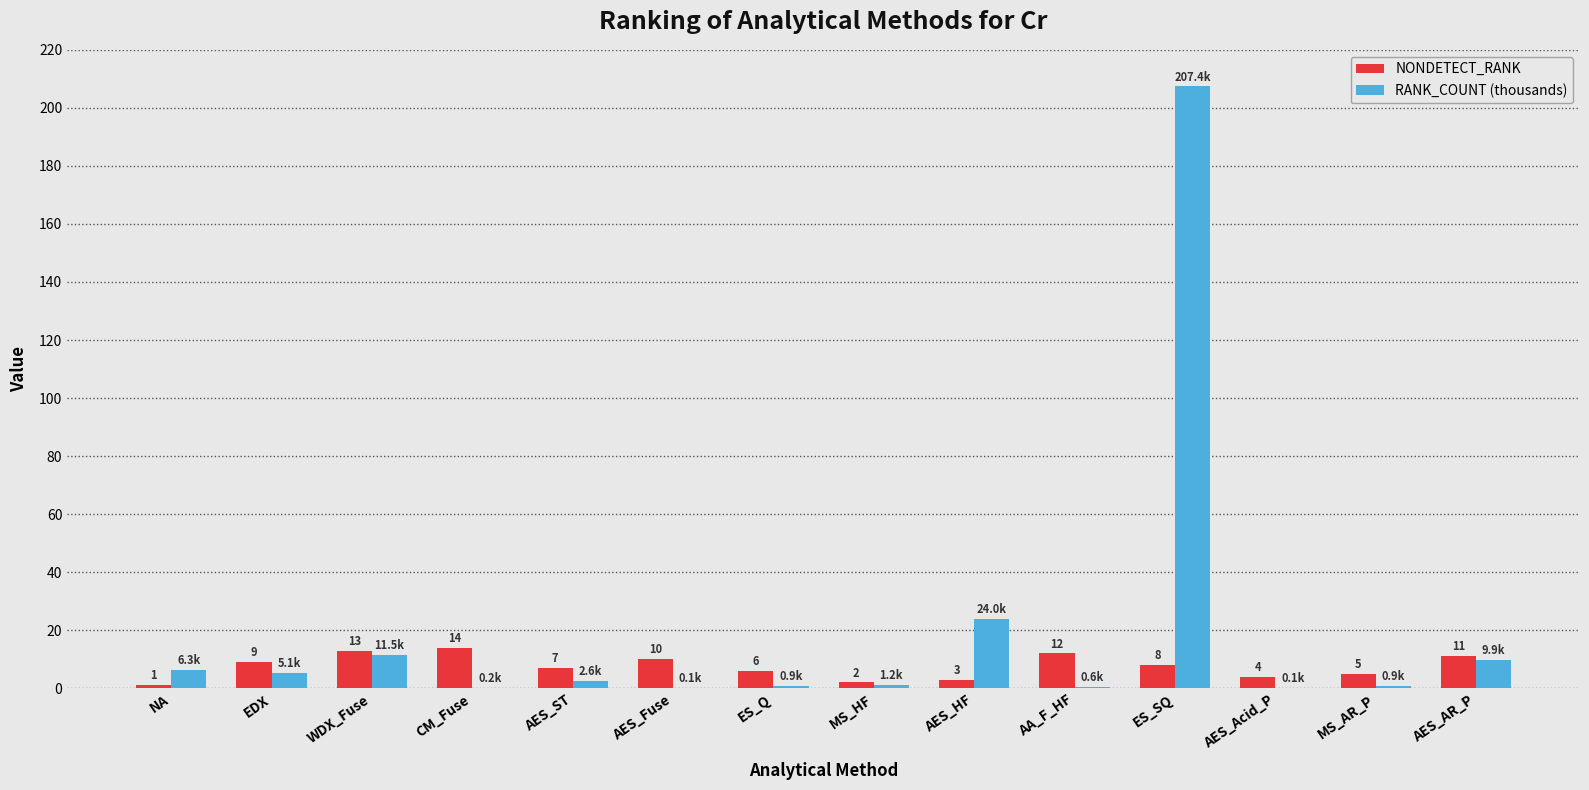

What is the average value of the NONDETECT_RANK series?

7.5